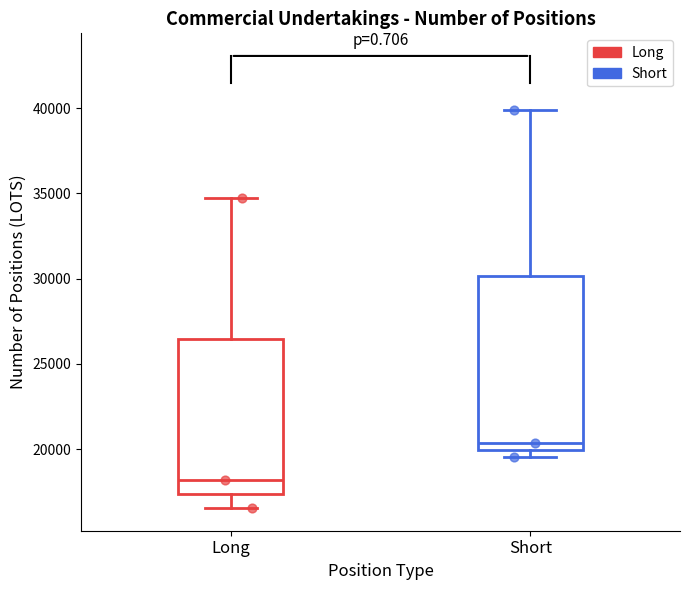

Comparing the boxes themselves (not the whiskers), which one is the tallest?

Short